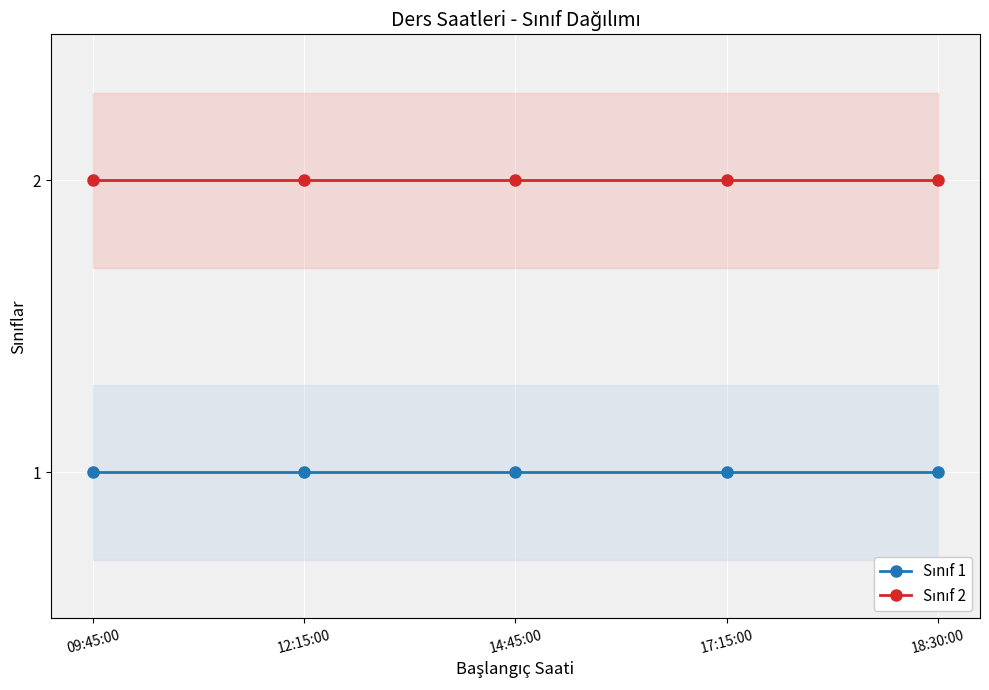

What is the maximum value for Sınıf 1?

1